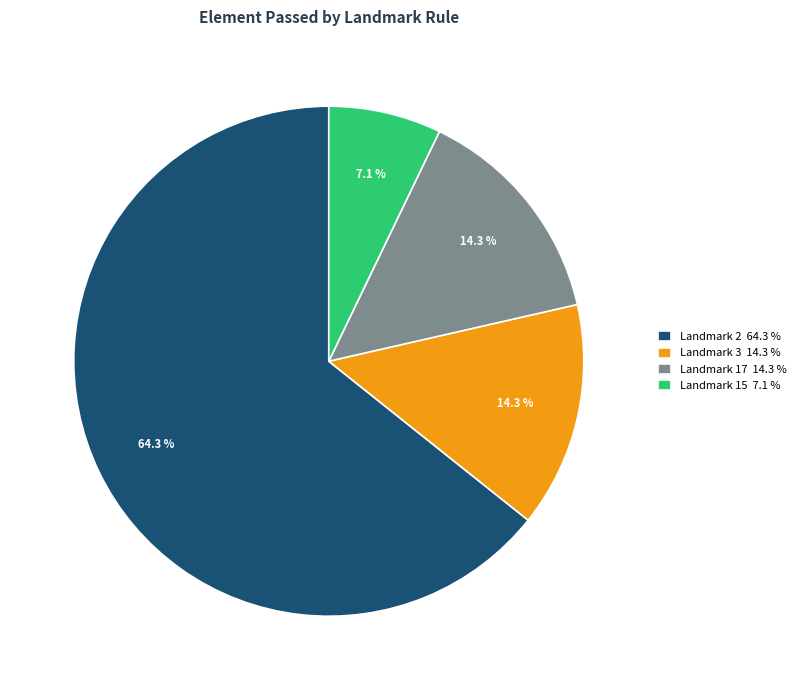

Which slice represents more than half of the pie?

Landmark 2 64.3 %